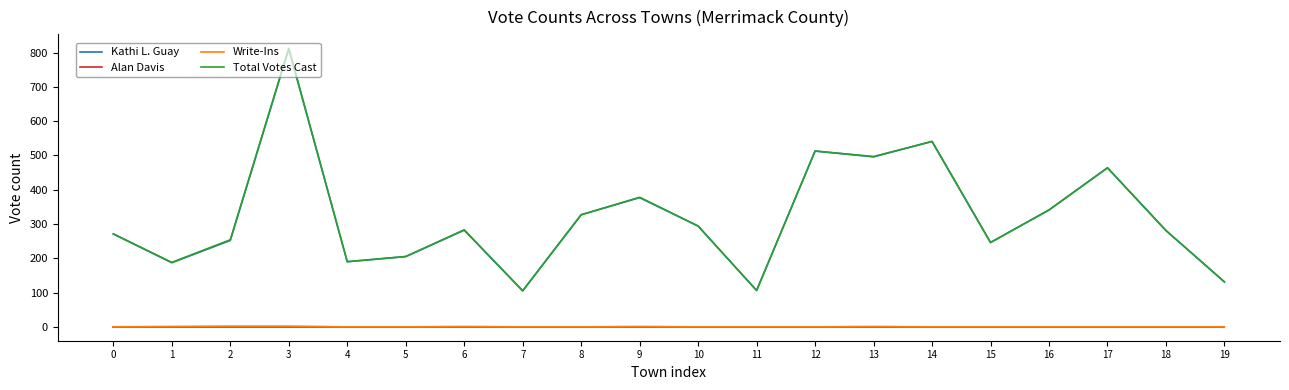

The value of Total Votes Cast at 6 is 390. True or false?

False